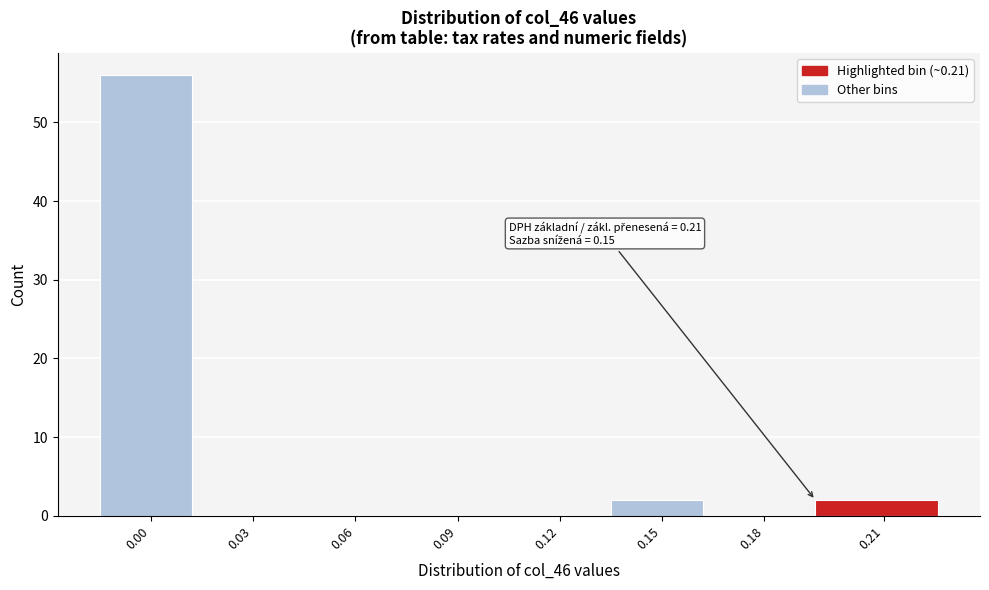

Reading left to right, extract all data points from this chart.

0.00=56	0.03=0	0.06=0	0.09=0	0.12=0	0.15=2	0.18=0	0.21=2